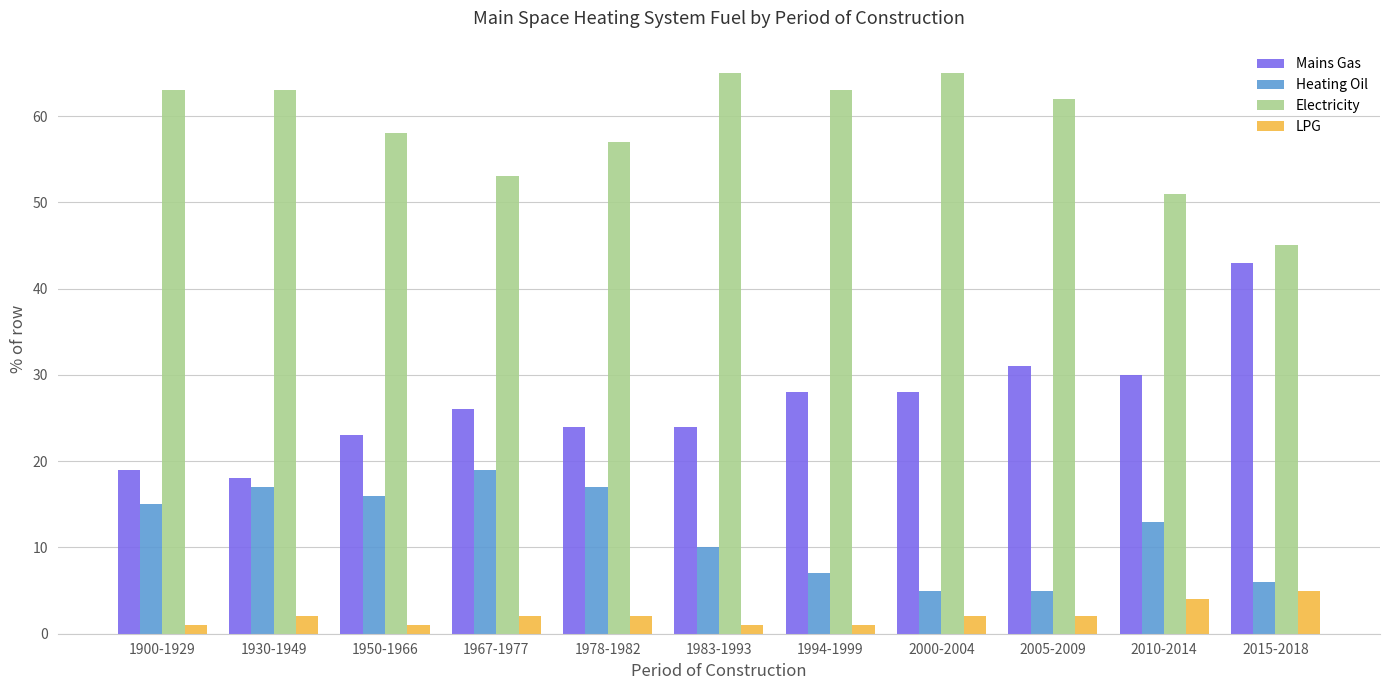

The value of Mains Gas at 2000-2004 is 28. True or false?

True